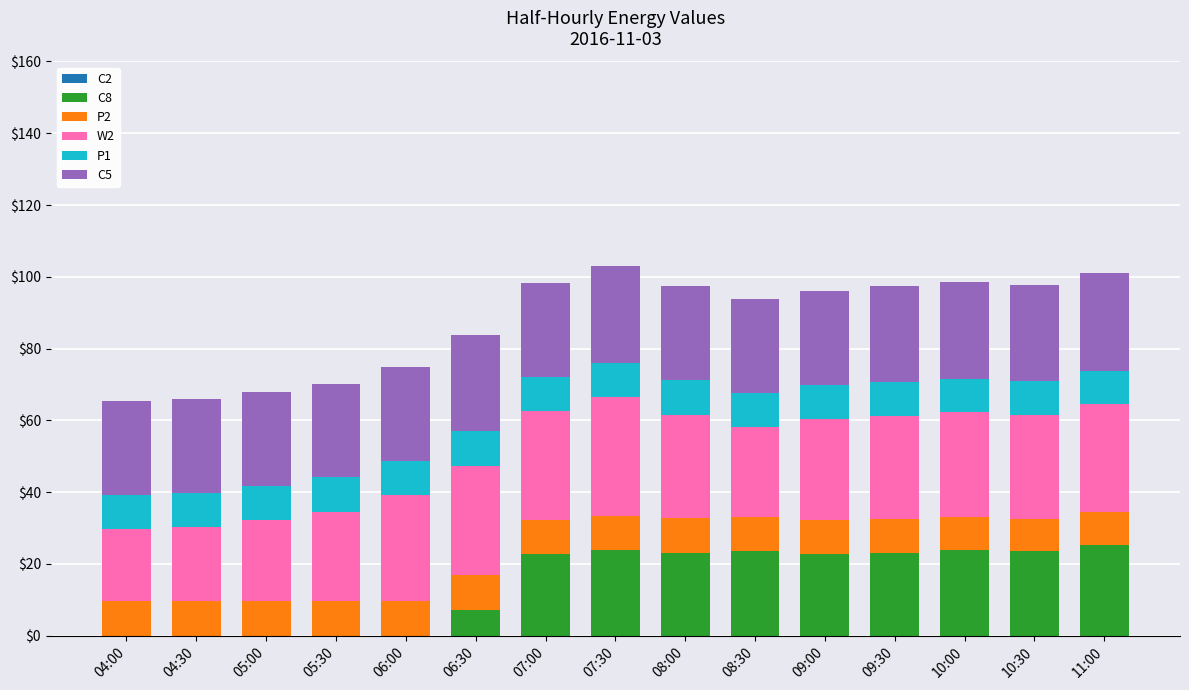

What is the highest value of the C8 series?

25.4